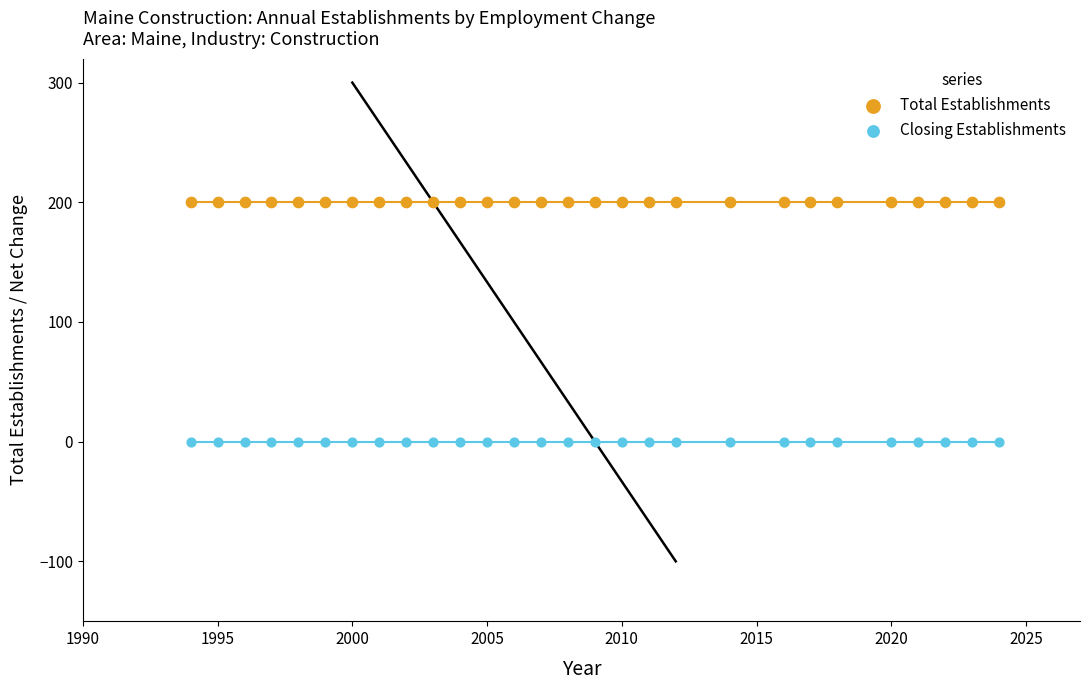

Which series contains the lowest Y value?

Closing Establishments